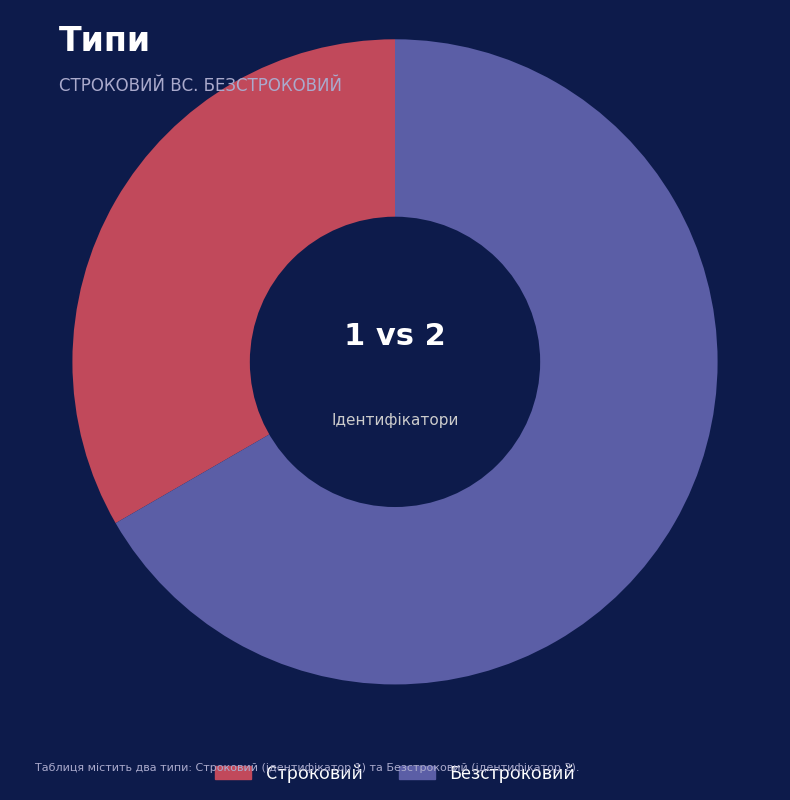

Is Строковий the majority of the pie?

No